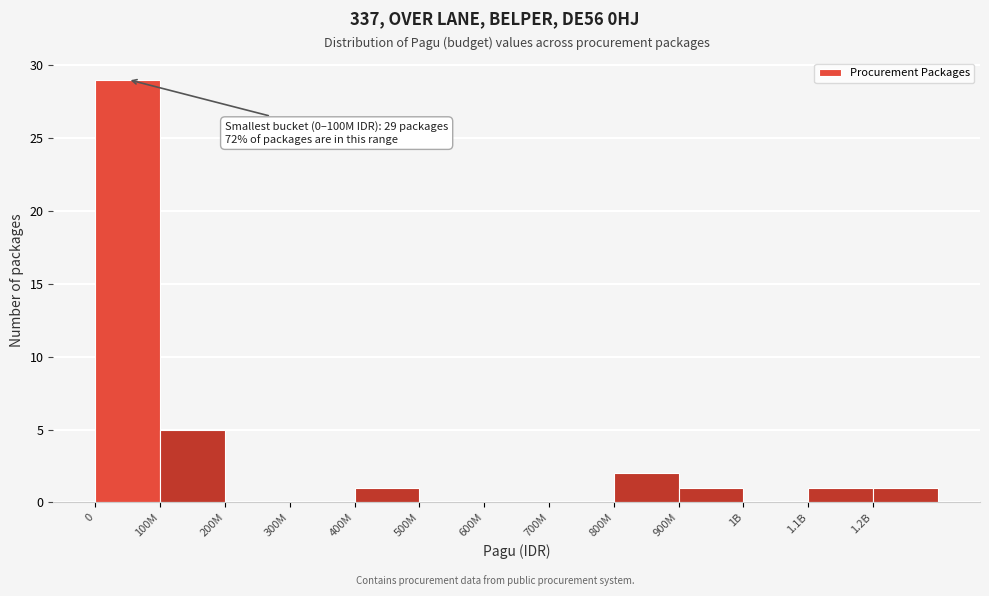

Reading left to right, extract all data points from this chart.

0=29	100M=5	200M=0	300M=0	400M=1	500M=0	600M=0	700M=0	800M=2	900M=1	1B=0	1.1B=1	1.2B=1